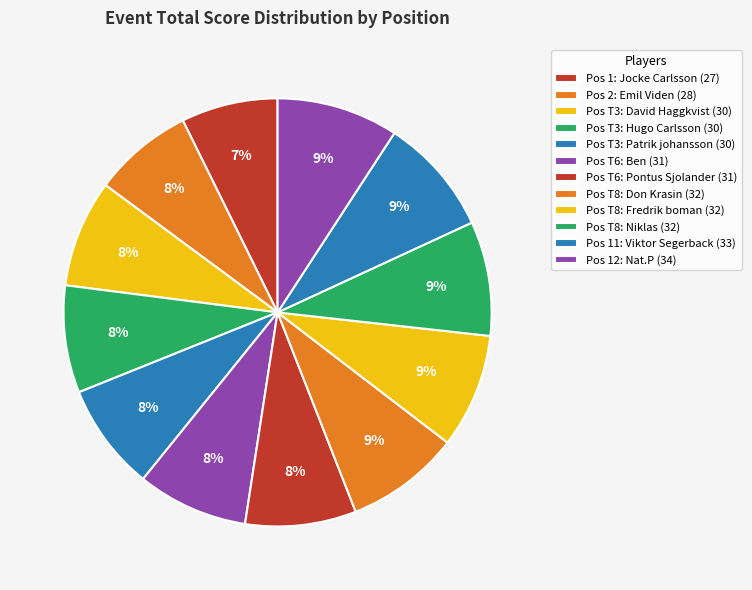

Is there a majority slice in this chart?

No